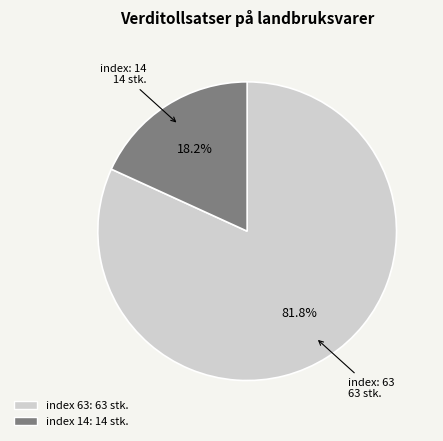

Does any single category account for the majority?

Yes